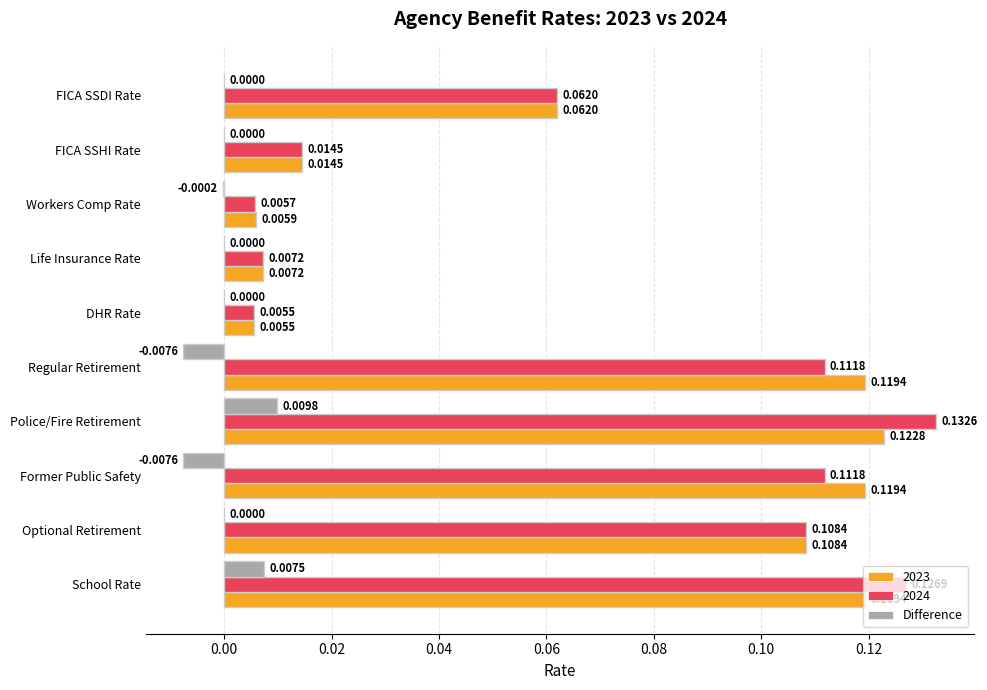

Which category has the highest value in the 2023 series?

Police/Fire Retirement